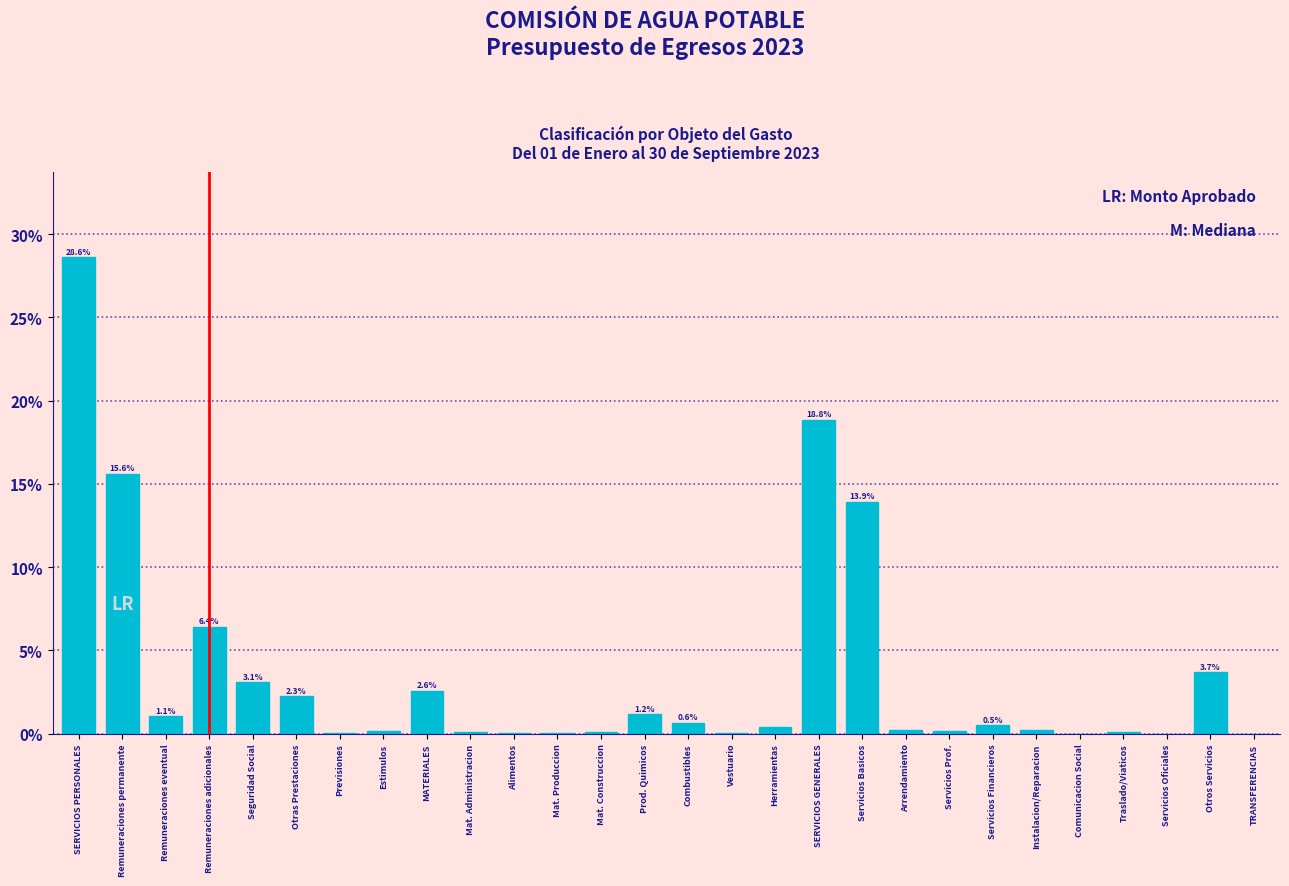

At which category does the chart reach its peak across all series?

SERVICIOS PERSONALES